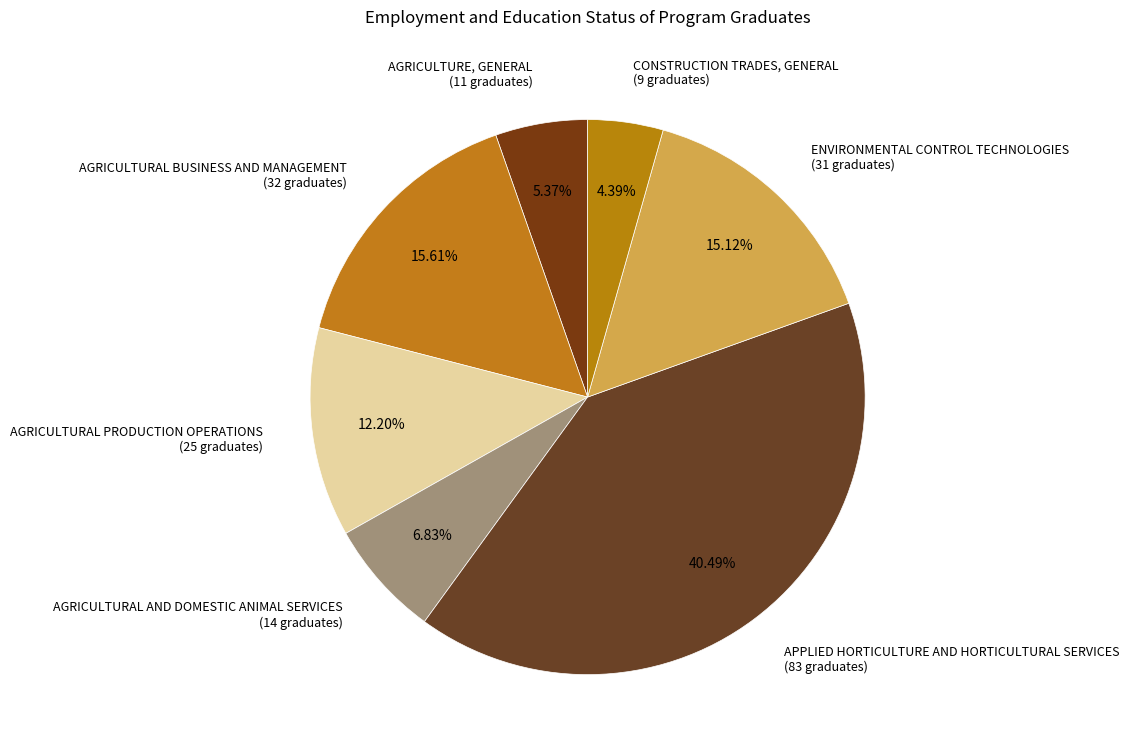

Between APPLIED HORTICULTURE AND HORTICULTURAL SERVICES and AGRICULTURE, GENERAL, which is larger?

APPLIED HORTICULTURE AND HORTICULTURAL SERVICES